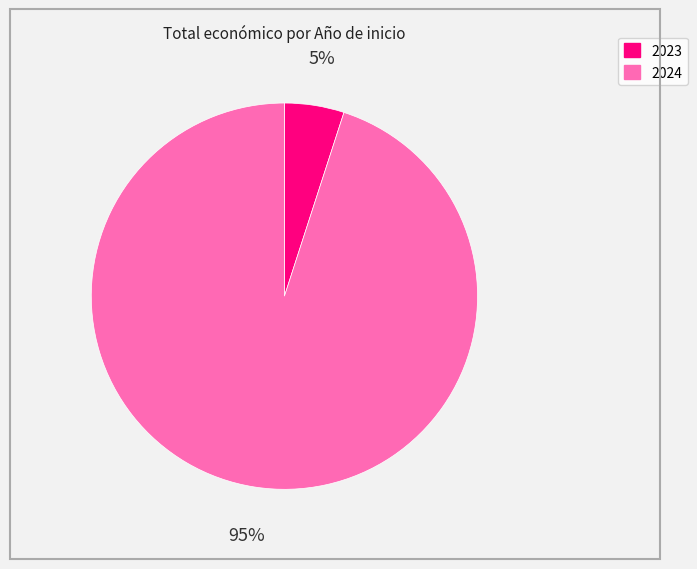

To the nearest percent, what is the average slice percentage?

50%